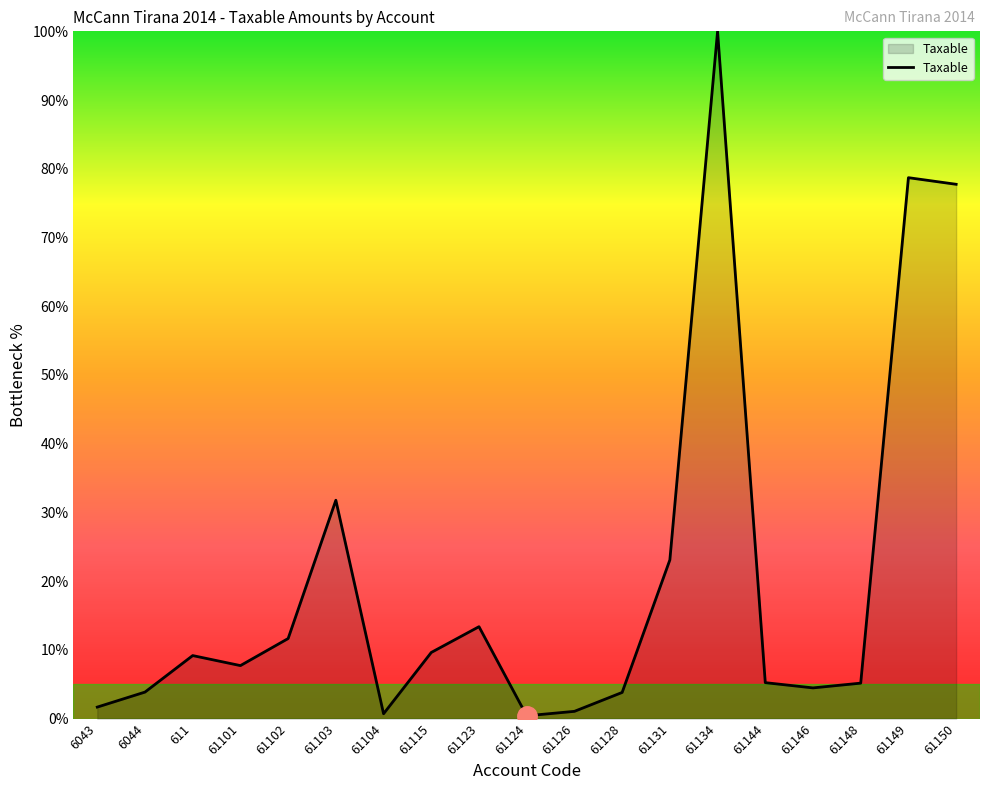

Which category has the highest value across all series?

61134